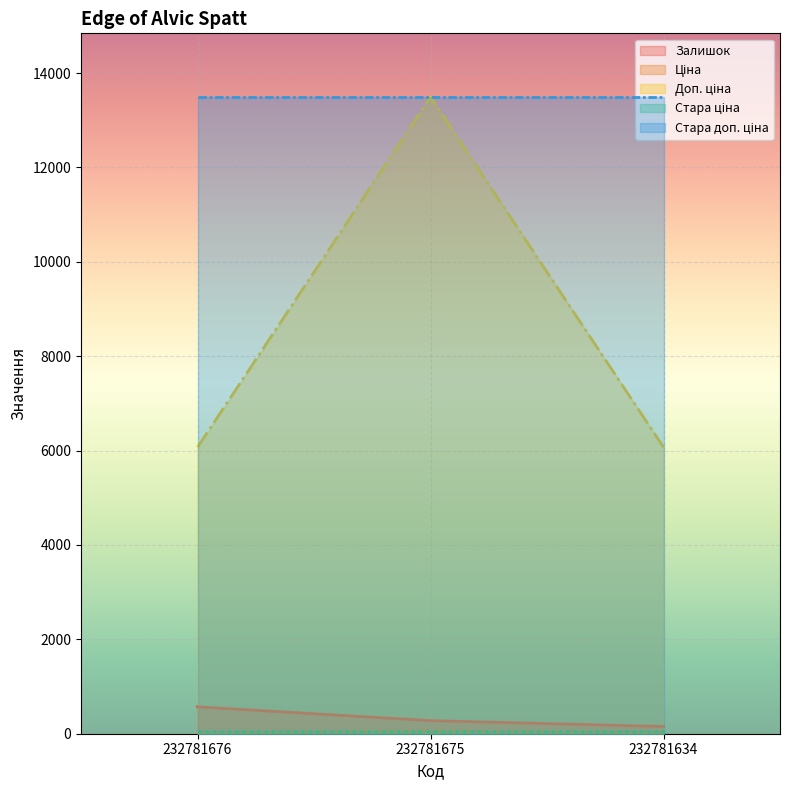

Which has a higher value, 232781675 or 232781634?

232781675